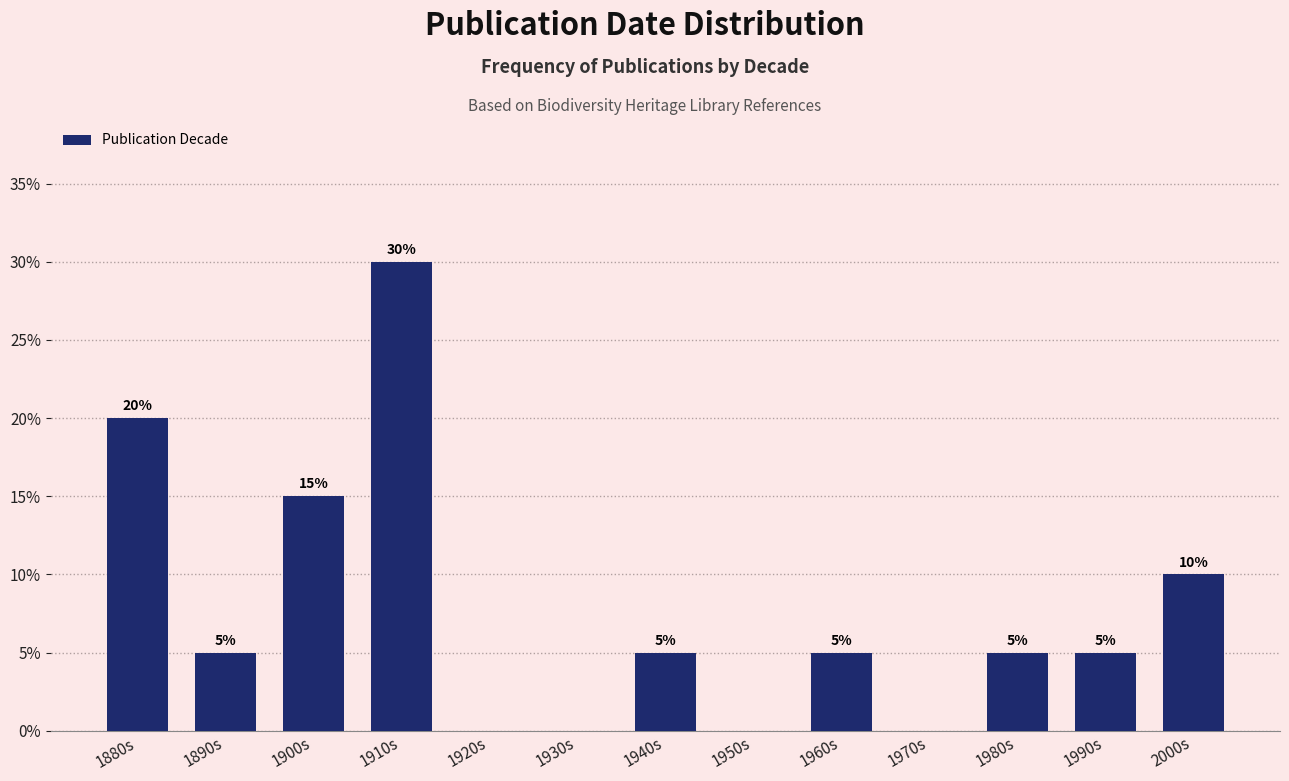

Reading left to right, what are all the values shown in this chart?

1880s=20	1890s=5	1900s=15	1910s=30	1920s=0	1930s=0	1940s=5	1950s=0	1960s=5	1970s=0	1980s=5	1990s=5	2000s=10